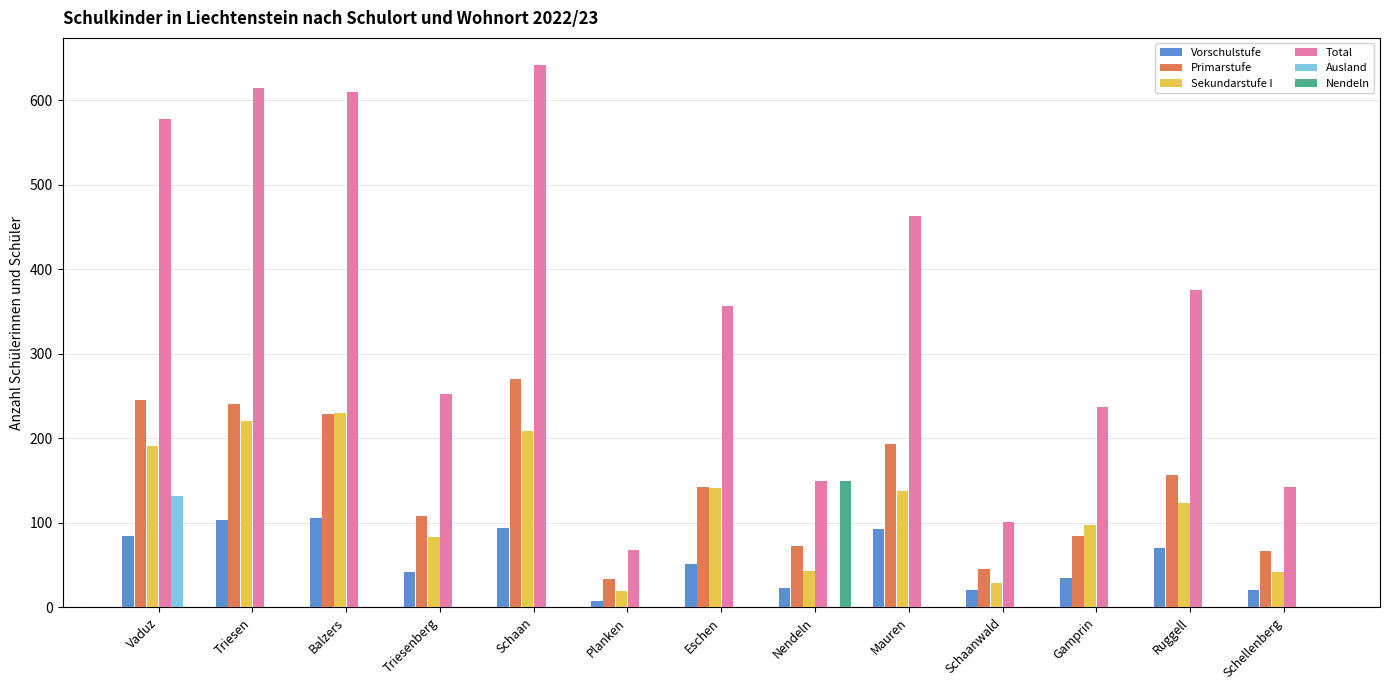

The value of Total at Planken is 68. True or false?

True